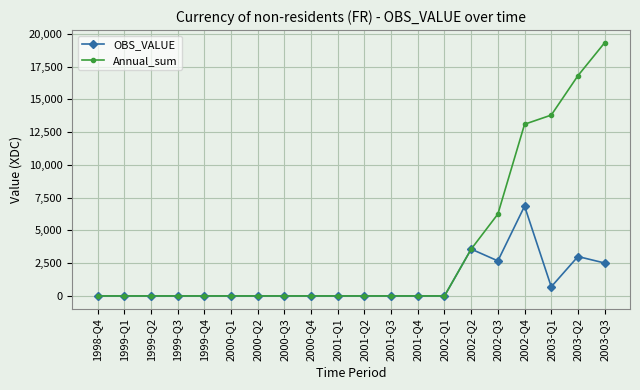

What are all the series names shown in the legend?

OBS_VALUE, Annual_sum